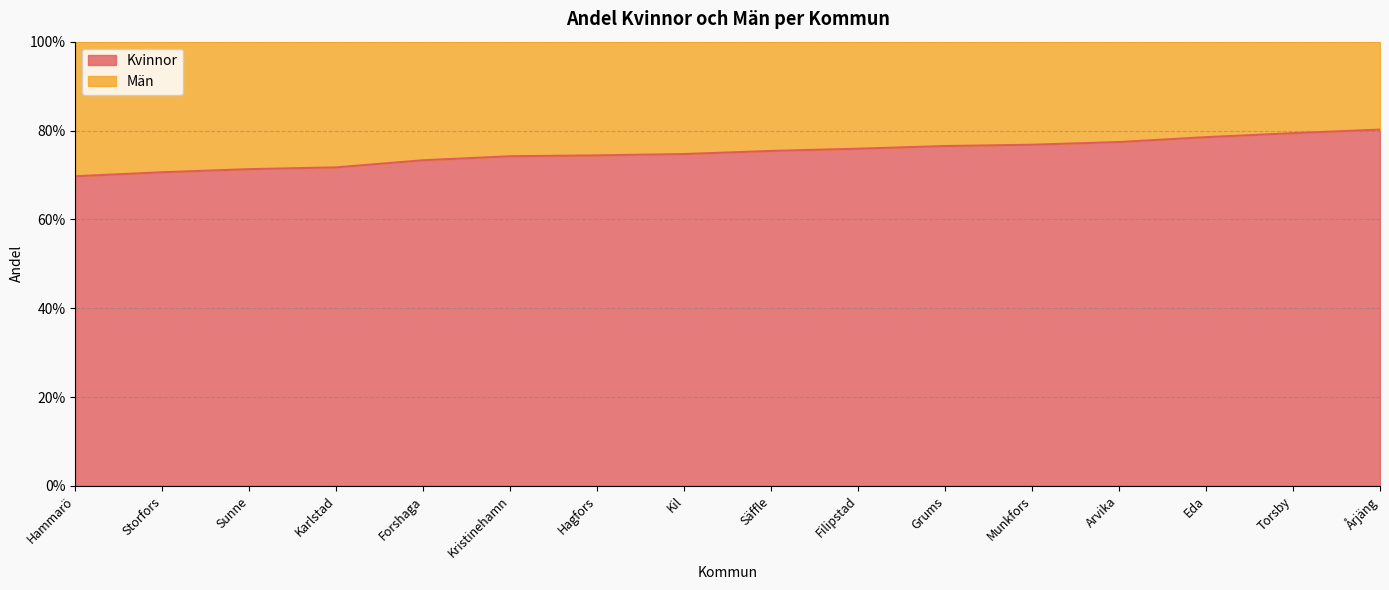

What is the sum of the values at Karlstad and Hammarö?

1.4